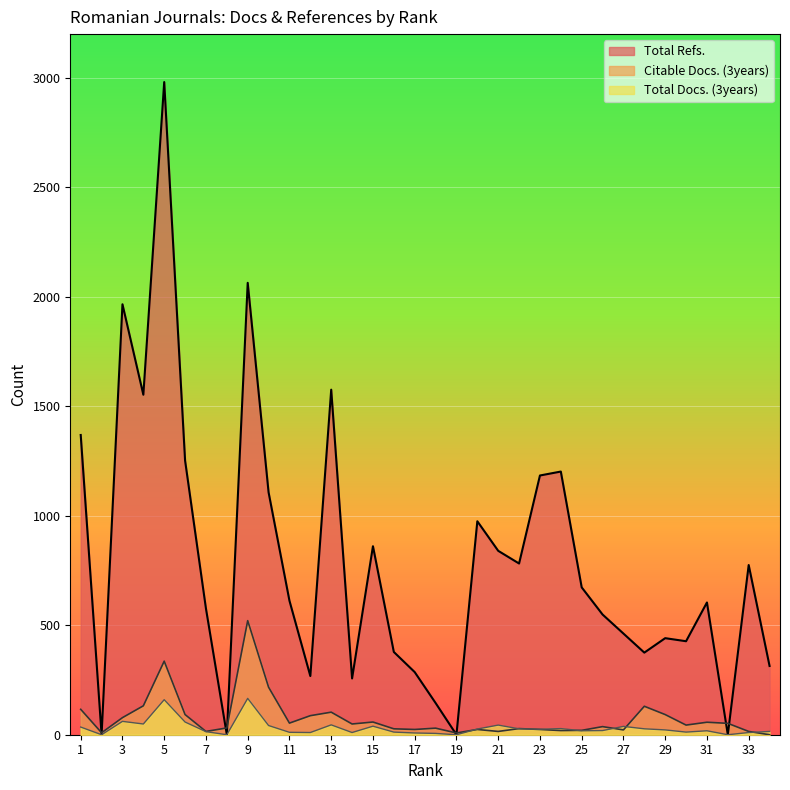

Which category has the lowest value in the Total Refs. series?

2